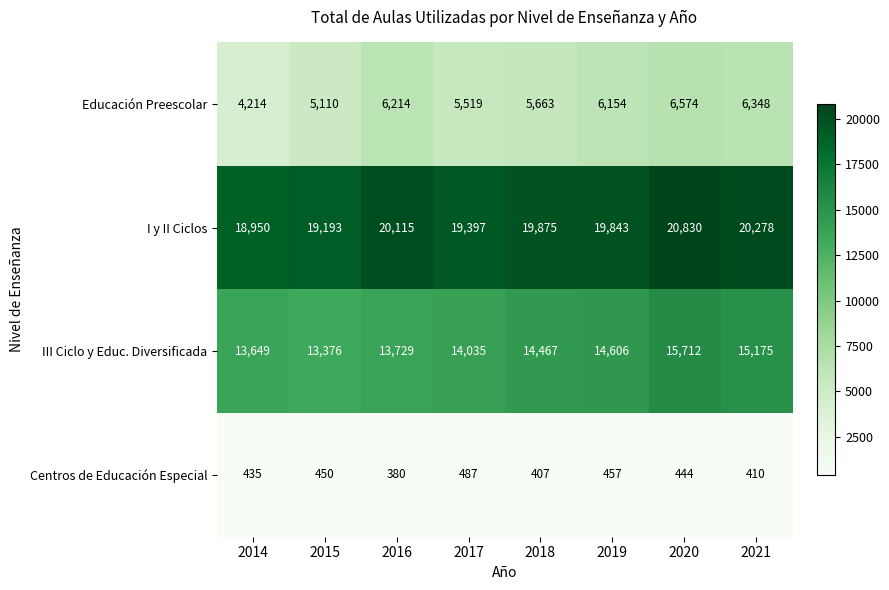

At which label does Centros de Educación Especial first exceed 444?

2015